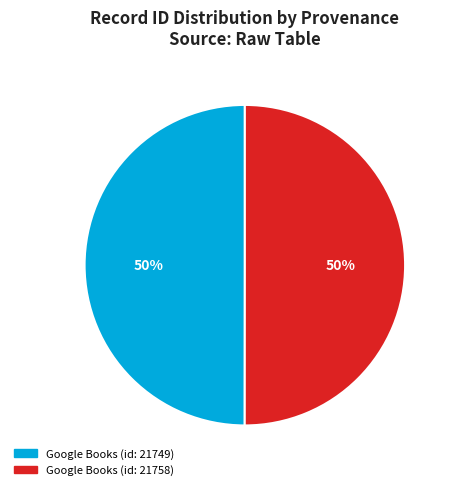

What is the ratio of the value at Google Books (id: 21758) to the value at Google Books (id: 21749)?

1.0